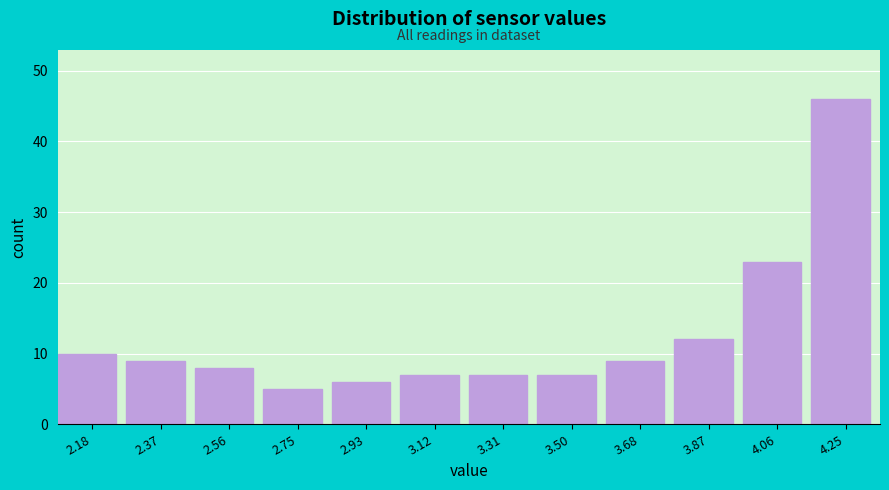

Reading left to right, transcribe this chart: for each bar, give the range it covers on the x-axis and its height. Neither the bar edges nor the heights are printed on the chart, so give them approximately, as read against the axes.

2.10 to 2.28: 10
2.28 to 2.46: 9
2.46 to 2.66: 8
2.66 to 2.84: 5
2.84 to 3.02: 6
3.02 to 3.22: 7
3.22 to 3.40: 7
3.40 to 3.60: 7
3.60 to 3.78: 9
3.78 to 3.96: 12
3.96 to 4.16: 23
4.16 to 4.34: 46